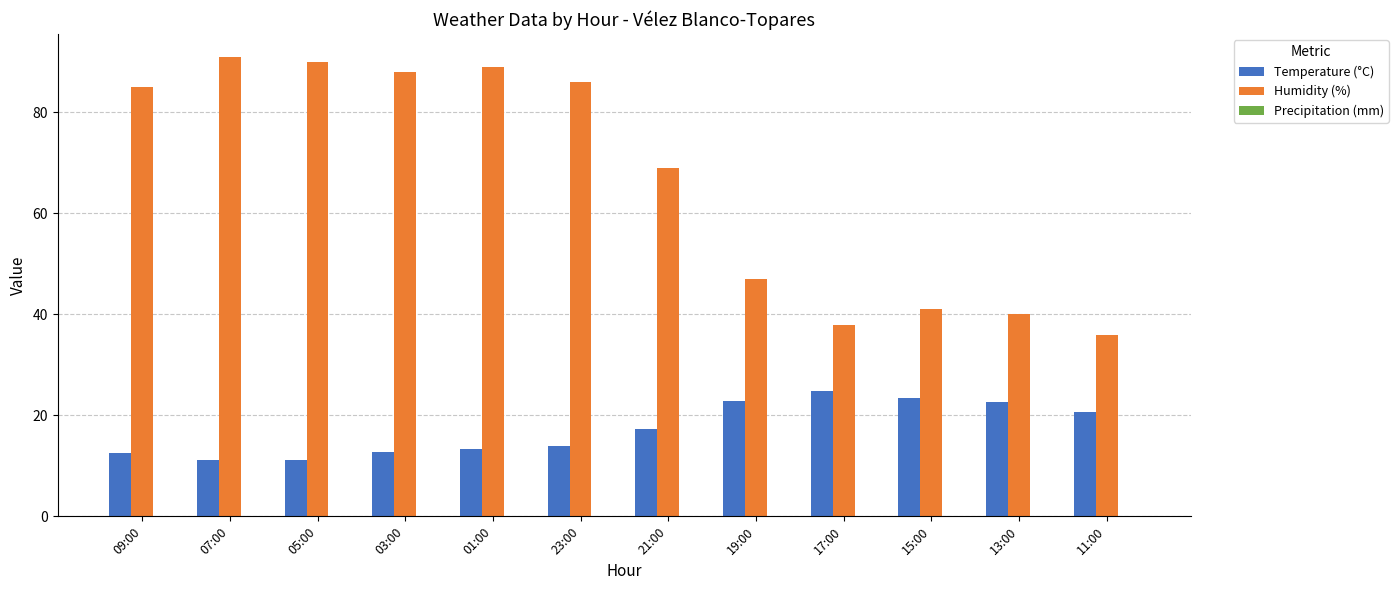

Is the value of Humidity (%) at 23:00 greater than the value of Temperature (°C) at 23:00?

Yes